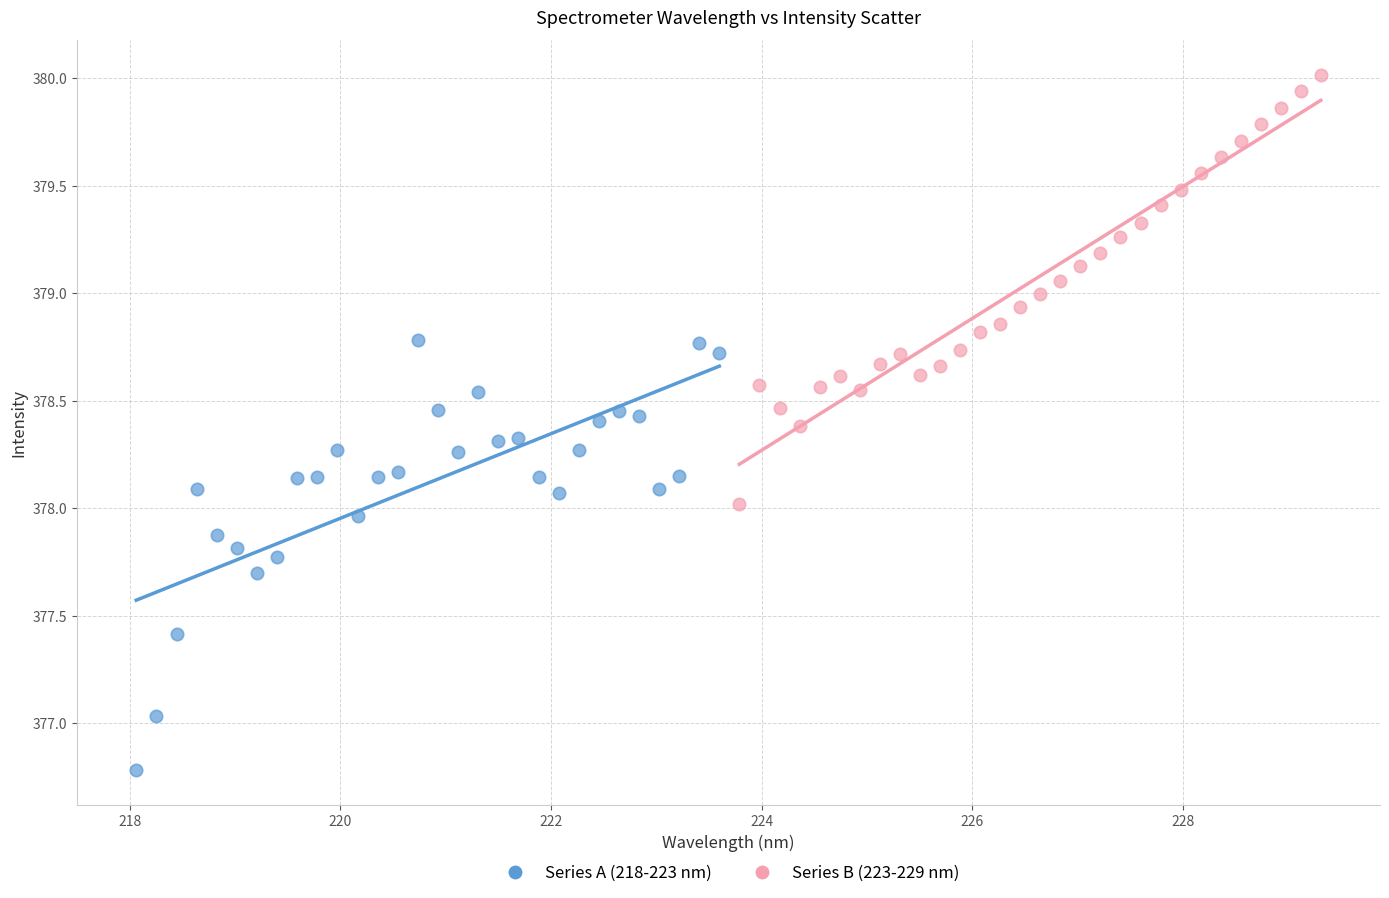

What are all the series names shown in the legend?

Series A (218-223 nm), Series B (223-229 nm)